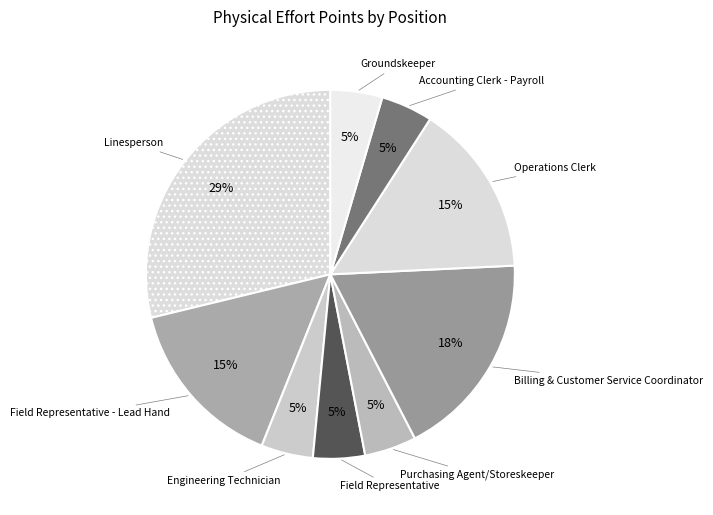

To the nearest percent, what is the combined percentage of Billing & Customer Service Coordinator and Groundskeeper?

23%